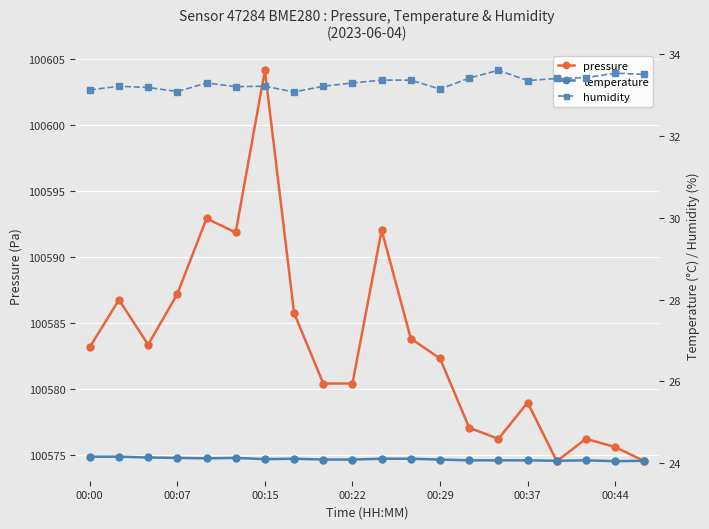

What are all the series names shown in the legend?

pressure, temperature, humidity